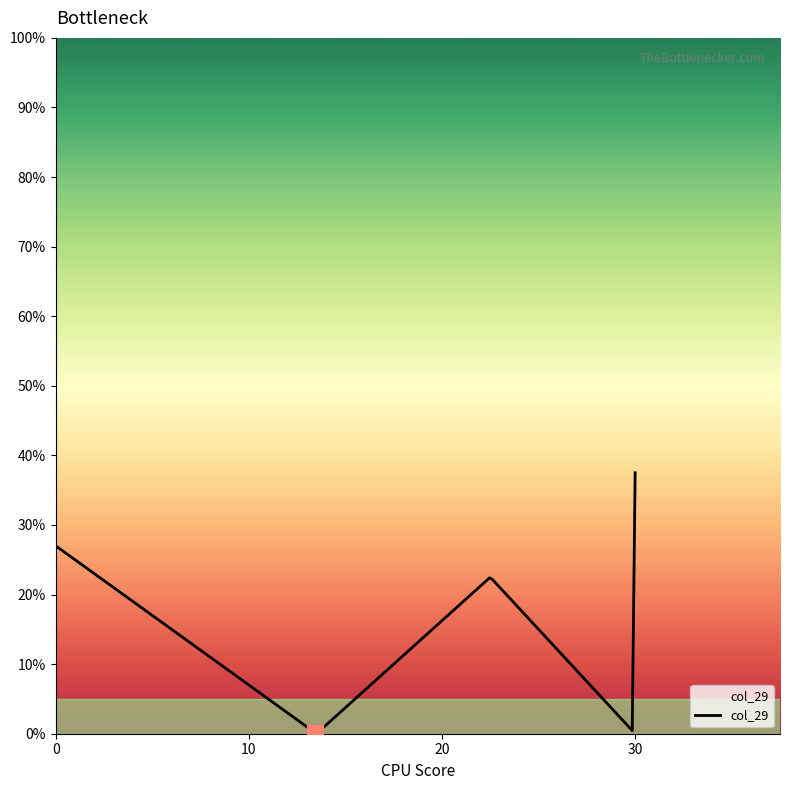

What is the greatest value displayed?

37.5